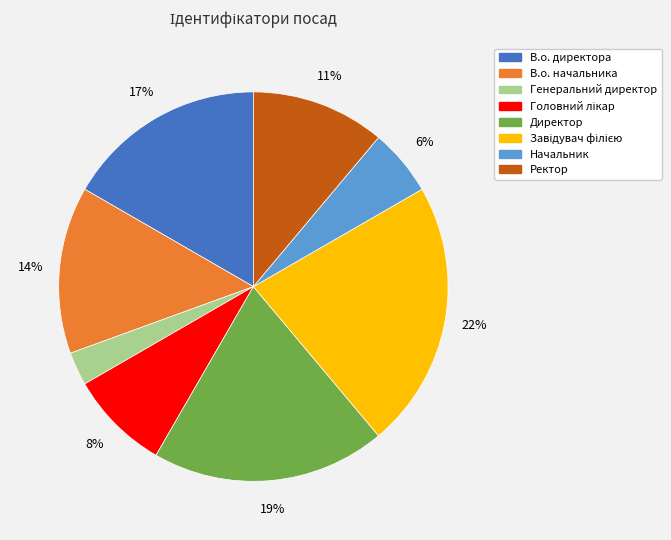

What is the smallest slice in the pie chart?

Генеральний директор